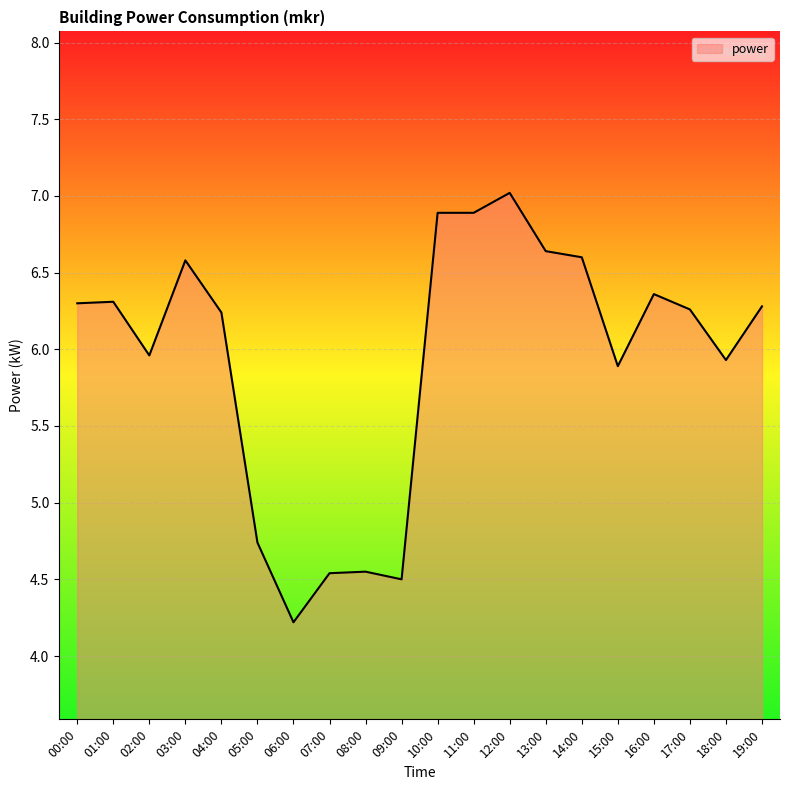

What is the difference between the maximum and minimum values?

2.8